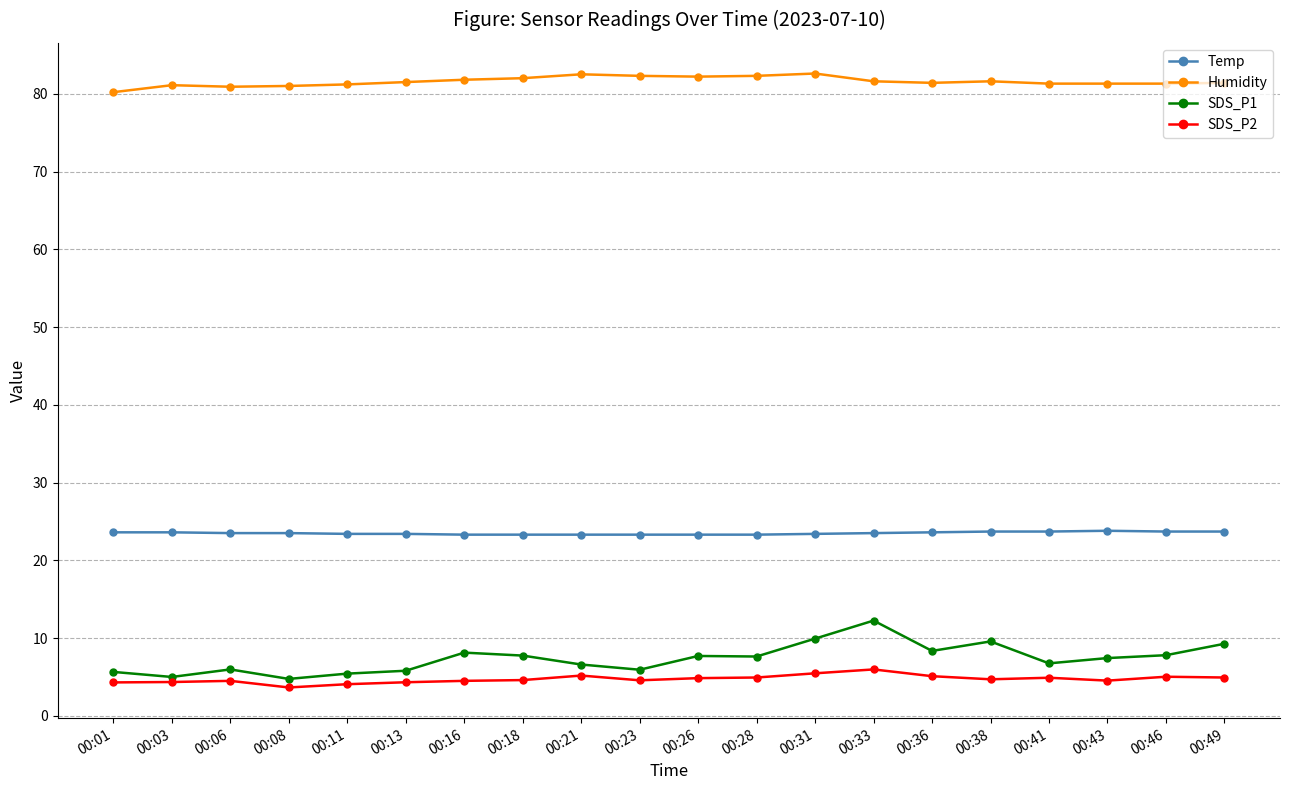

What is the maximum value shown in the chart?

82.6